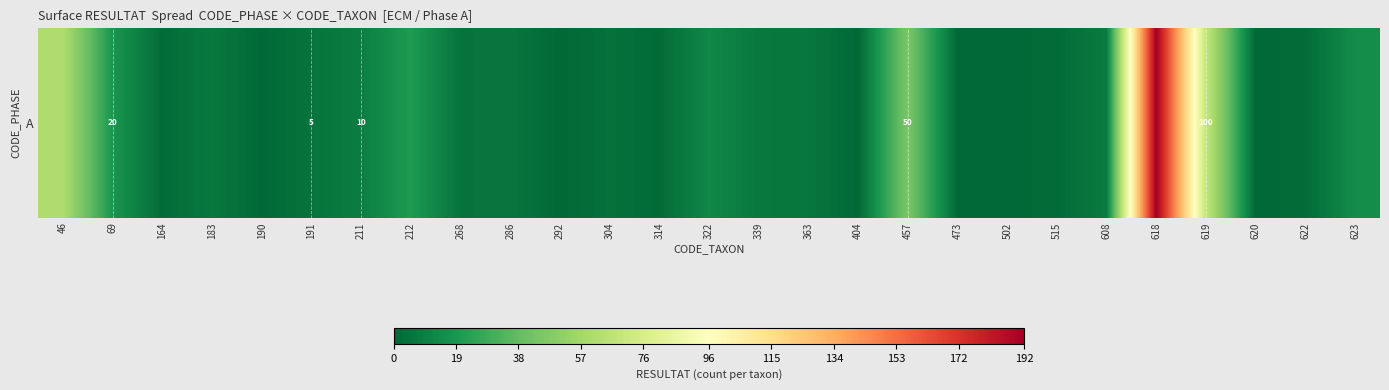

List the labels in order of value, largest first.

618, 619, 46, 457, 212, 69, 623, 322, 211, 608, 183, 339, 286, 363, 191, 268, 304, 164, 314, 515, 622, 190, 292, 404, 473, 502, 620